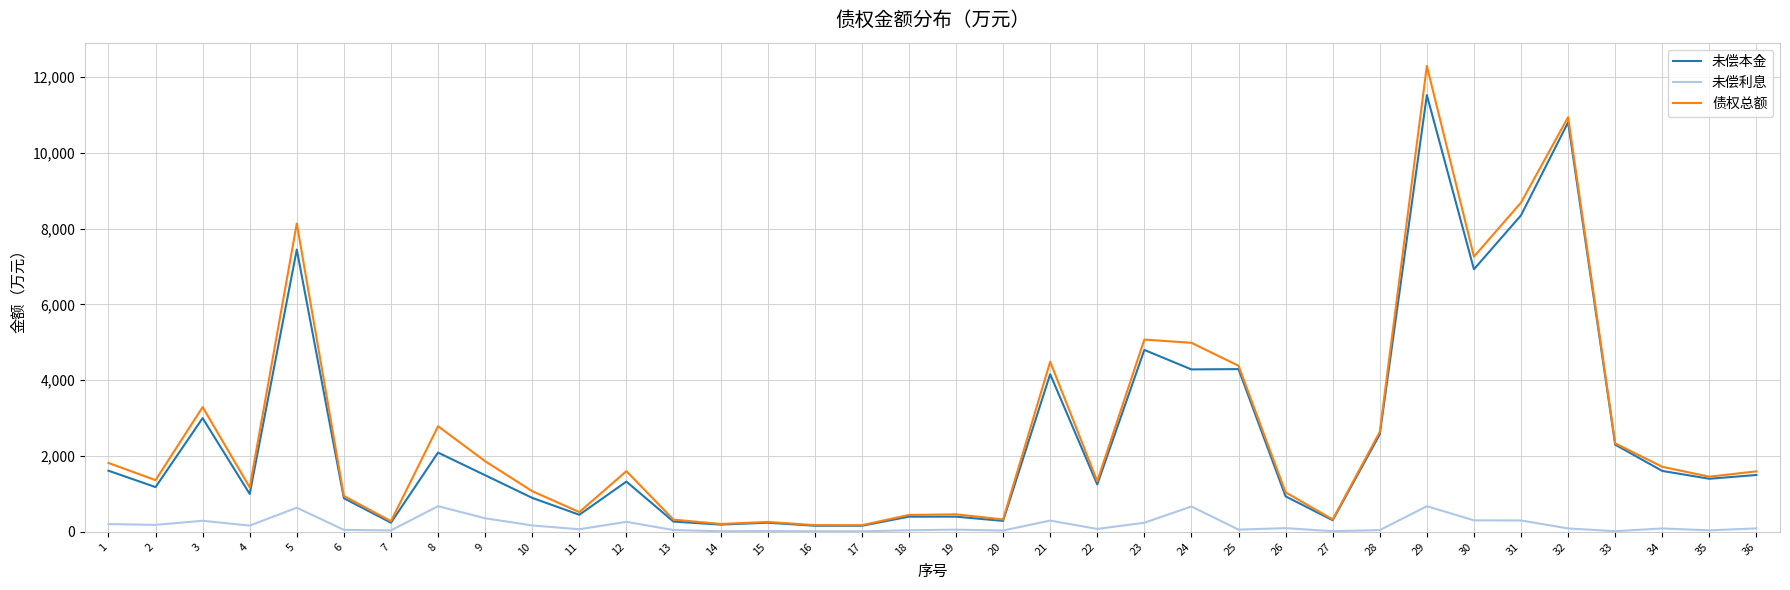

Between 7 and 21, which series saw the biggest shift?

债权总额